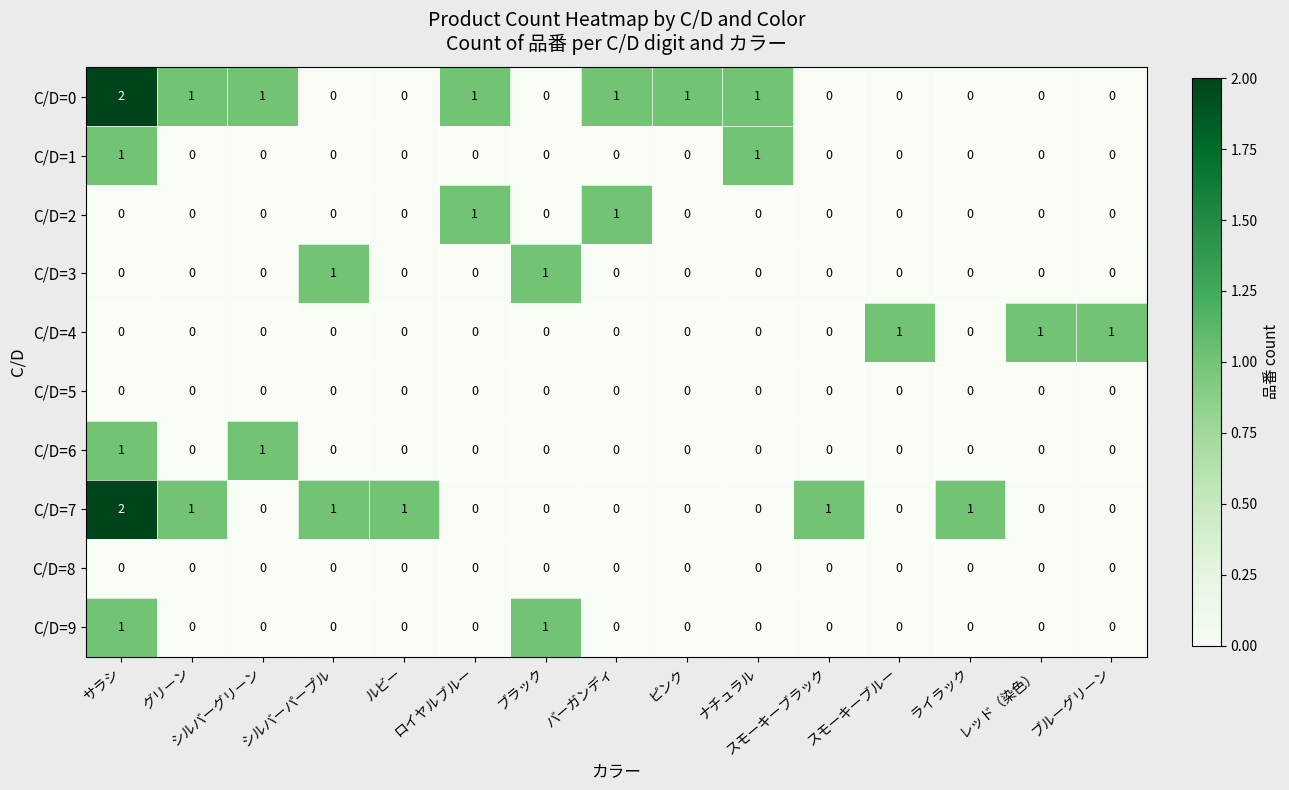

At how many categories does at least one series exceed 0?

15